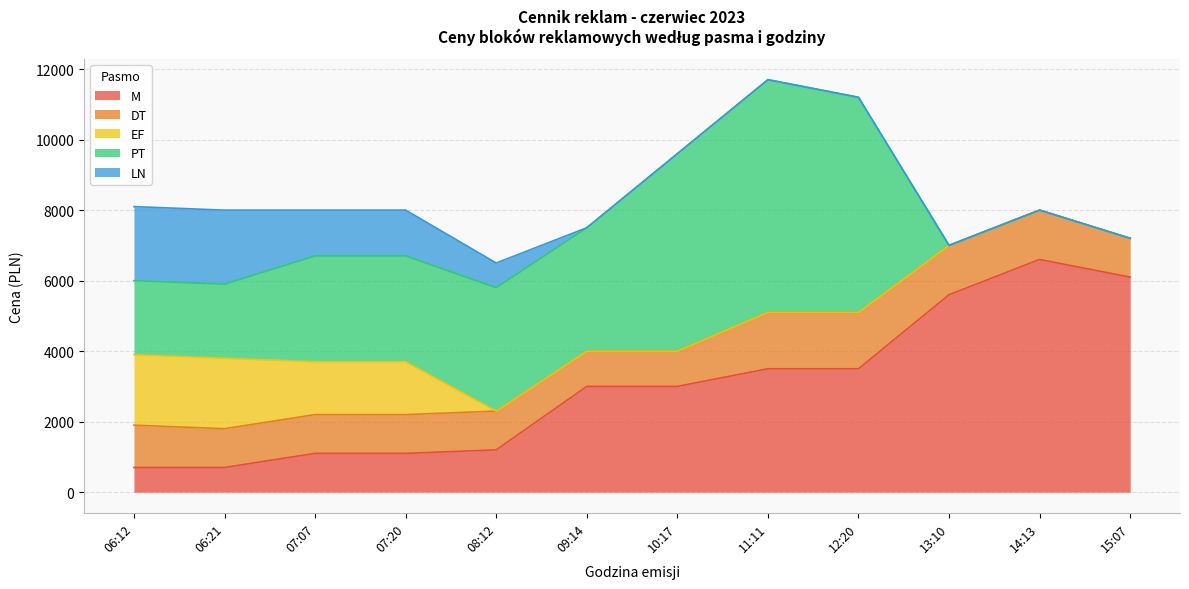

What is the difference between the M values at 08:12 and 15:07?

4900